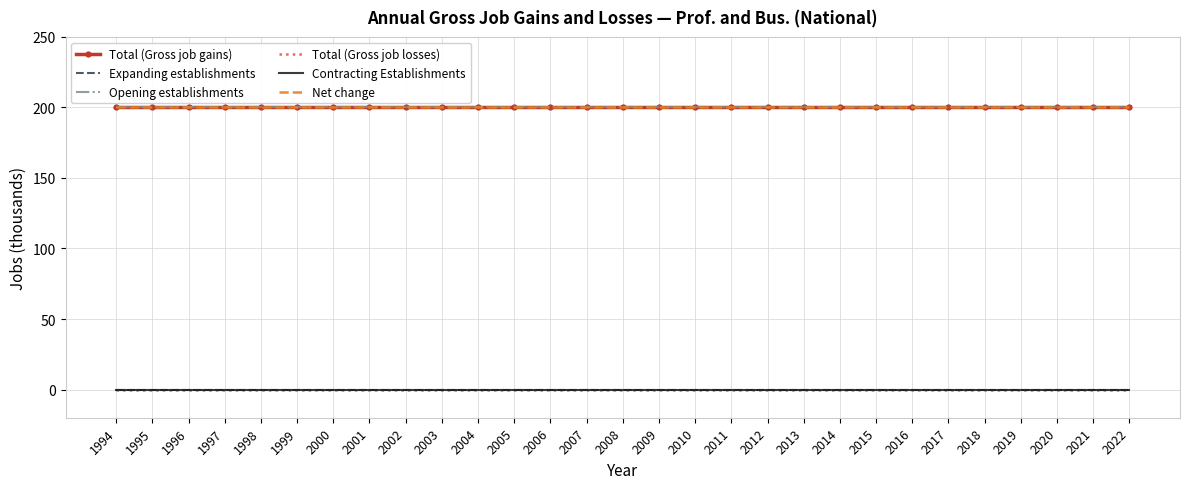

Reading right to left, transcribe all the data shown in this chart.

Total (Gross job gains): 2022=200	2021=200	2020=200	2019=200	2018=200	2017=200	2016=200	2015=200	2014=200	2013=200	2012=200	2011=200	2010=200	2009=200	2008=200	2007=200	2006=200	2005=200	2004=200	2003=200	2002=200	2001=200	2000=200	1999=200	1998=200	1997=200	1996=200	1995=200	1994=200
Expanding establishments: 2022=0	2021=0	2020=0	2019=0	2018=0	2017=0	2016=0	2015=0	2014=0	2013=0	2012=0	2011=0	2010=0	2009=0	2008=0	2007=0	2006=0	2005=0	2004=0	2003=0	2002=0	2001=0	2000=0	1999=0	1998=0	1997=0	1996=0	1995=0	1994=0
Opening establishments: 2022=200	2021=200	2020=200	2019=200	2018=200	2017=200	2016=200	2015=200	2014=200	2013=200	2012=200	2011=200	2010=200	2009=200	2008=200	2007=200	2006=200	2005=200	2004=200	2003=200	2002=200	2001=200	2000=200	1999=200	1998=200	1997=200	1996=200	1995=200	1994=200
Total (Gross job losses): 2022=0	2021=0	2020=0	2019=0	2018=0	2017=0	2016=0	2015=0	2014=0	2013=0	2012=0	2011=0	2010=0	2009=0	2008=0	2007=0	2006=0	2005=0	2004=0	2003=0	2002=0	2001=0	2000=0	1999=0	1998=0	1997=0	1996=0	1995=0	1994=0
Contracting Establishments: 2022=0	2021=0	2020=0	2019=0	2018=0	2017=0	2016=0	2015=0	2014=0	2013=0	2012=0	2011=0	2010=0	2009=0	2008=0	2007=0	2006=0	2005=0	2004=0	2003=0	2002=0	2001=0	2000=0	1999=0	1998=0	1997=0	1996=0	1995=0	1994=0
Net change: 2022=200	2021=200	2020=200	2019=200	2018=200	2017=200	2016=200	2015=200	2014=200	2013=200	2012=200	2011=200	2010=200	2009=200	2008=200	2007=200	2006=200	2005=200	2004=200	2003=200	2002=200	2001=200	2000=200	1999=200	1998=200	1997=200	1996=200	1995=200	1994=200